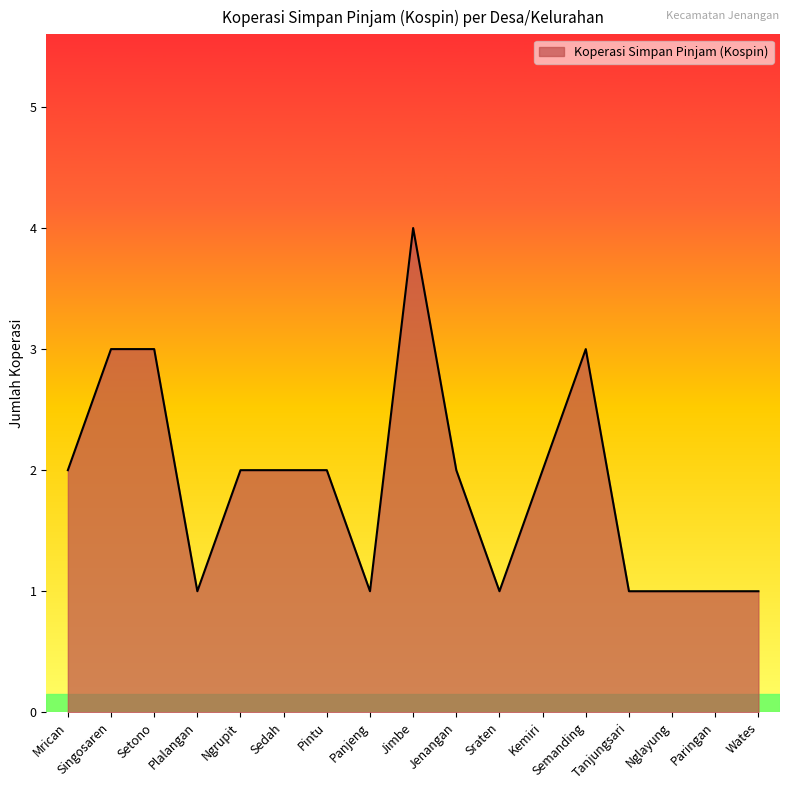

Is it true that the value at Setono is 3?

True